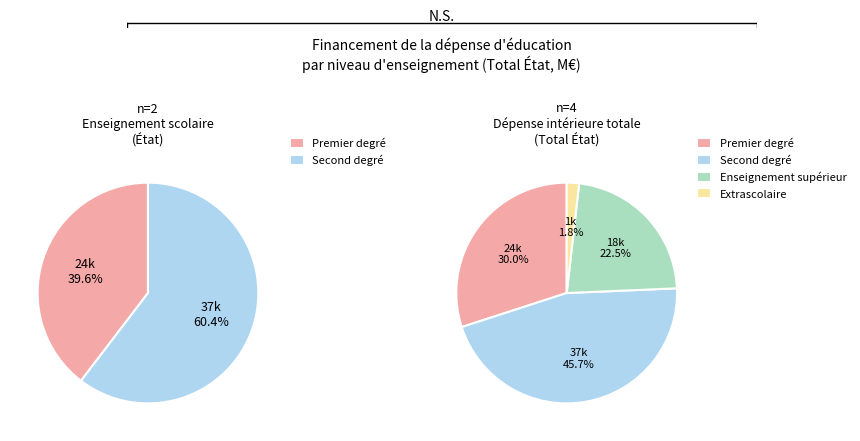

Does Enseignement supérieur account for over 50% of the chart?

No